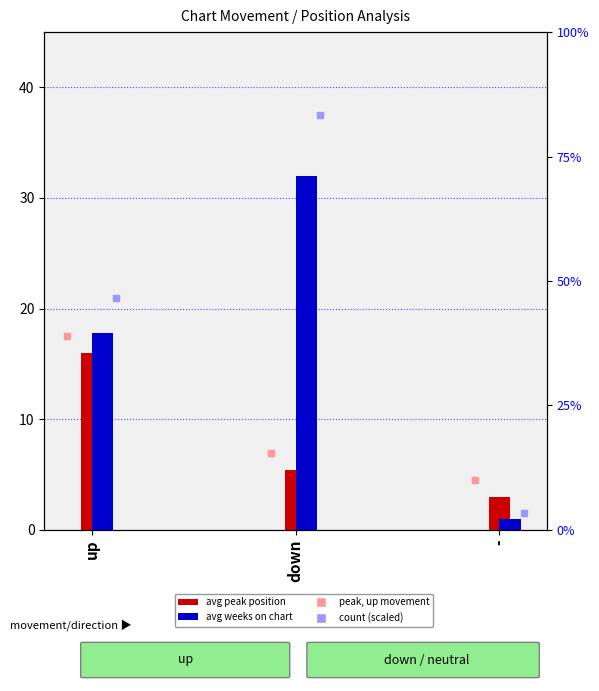

At which category is the sum across all series the highest?

down